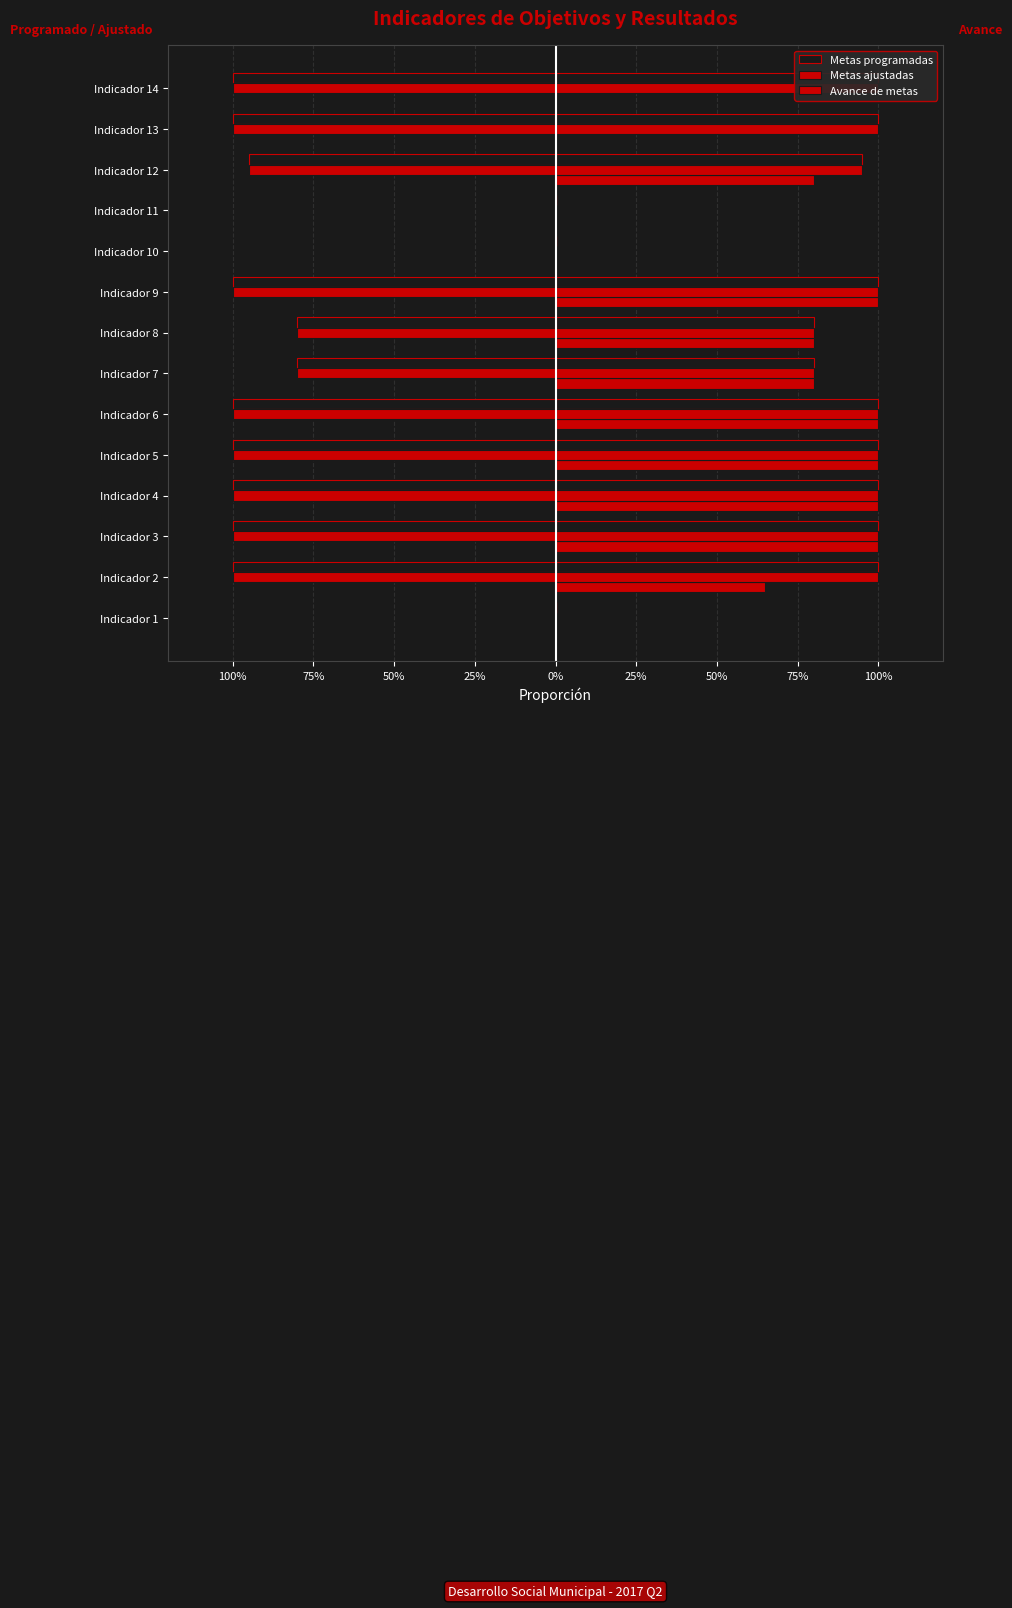

Which series has the largest range (max minus min)?

Metas programadas